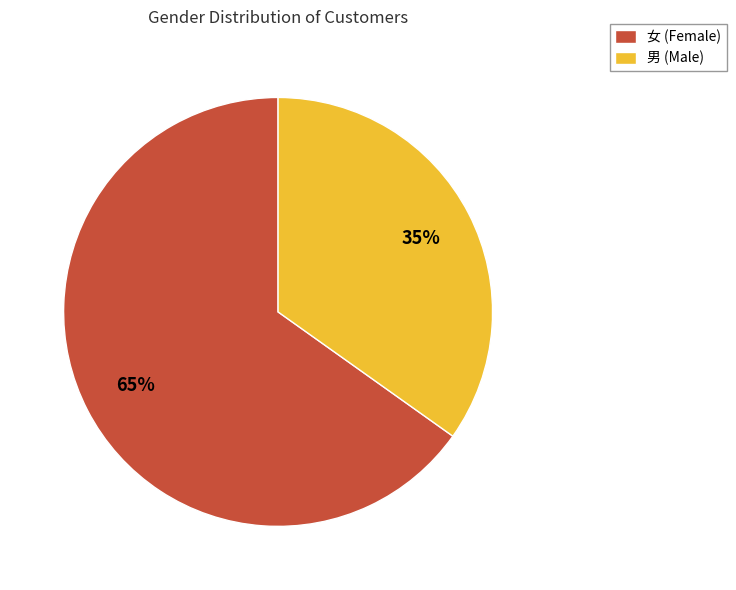

How many slices are in this pie chart?

2